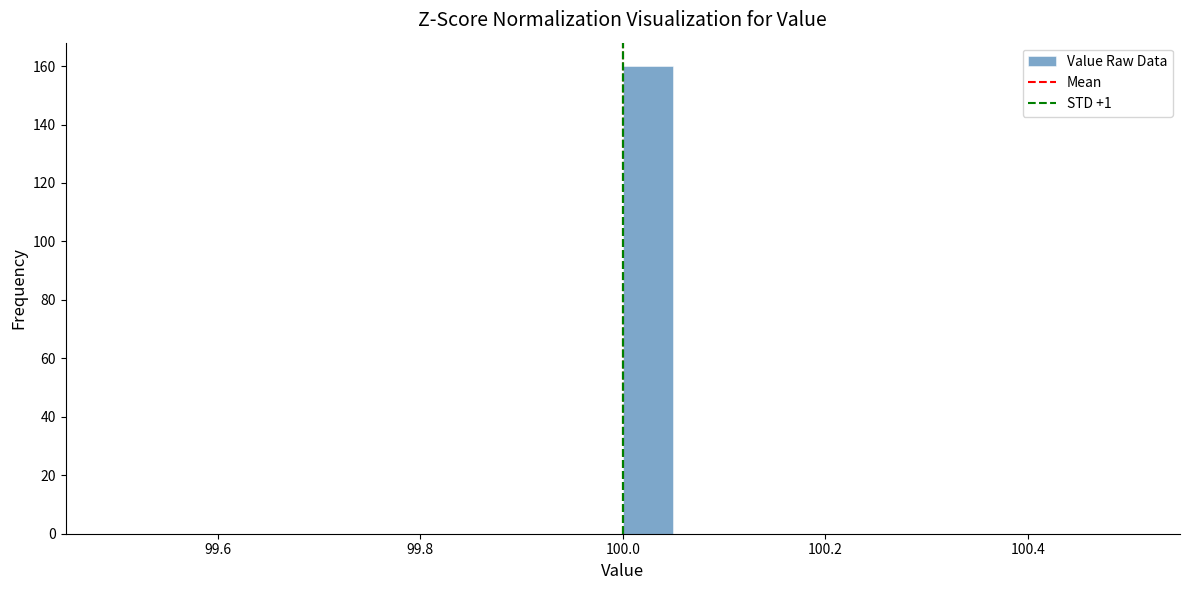

Around what value on the x-axis is the tallest bar? Give the approximate position of its centre, as read against the axis.

100.02